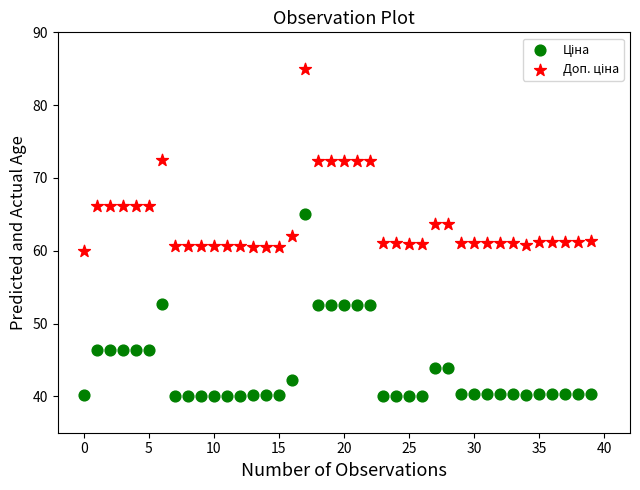

Across all data points, what is the range of Y values (max minus min)?

45.0